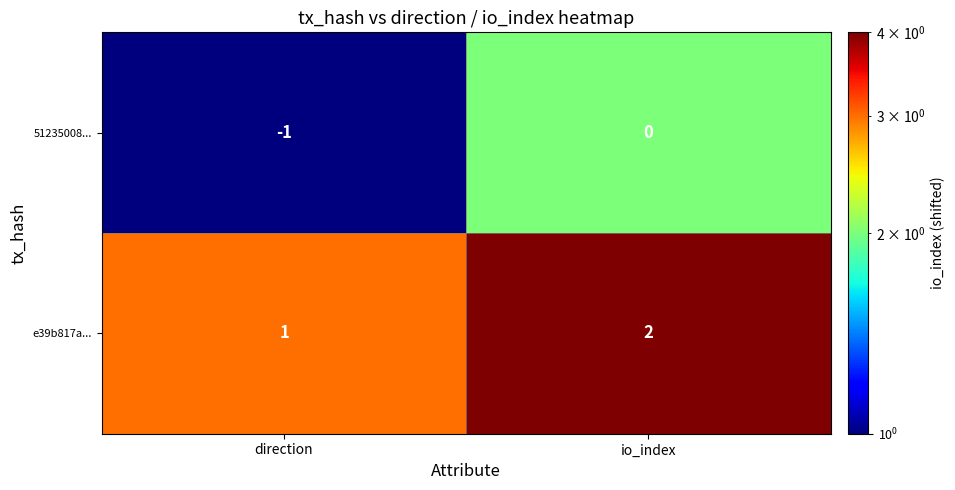

Where is 51235008... nearest to the value 0?

io_index